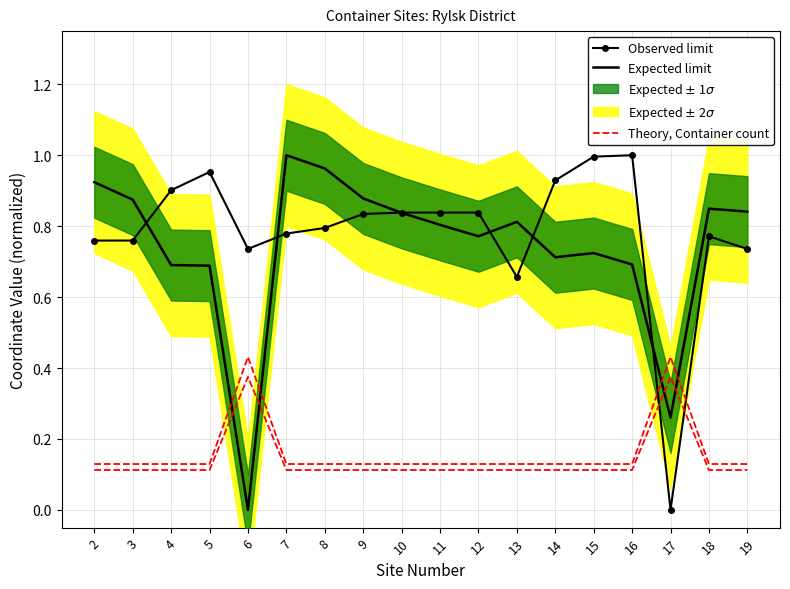

Which series has the widest spread of values?

Expected limit